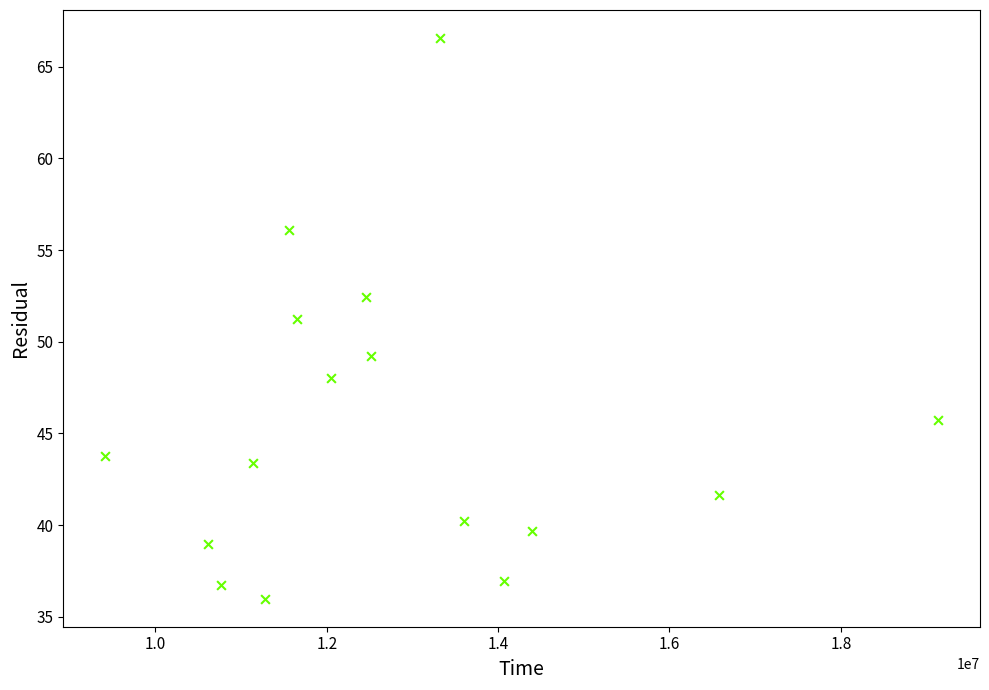

What is the range of Y values (max minus min)?

30.6